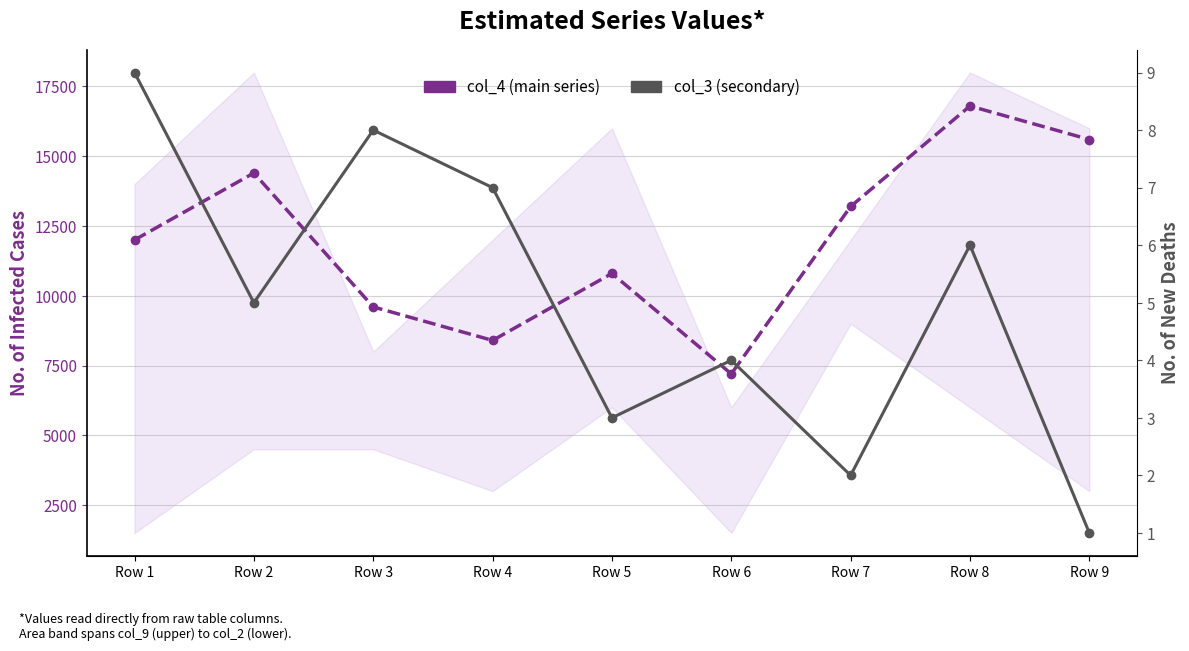

What is the average value of the col_3 (secondary) series?

5